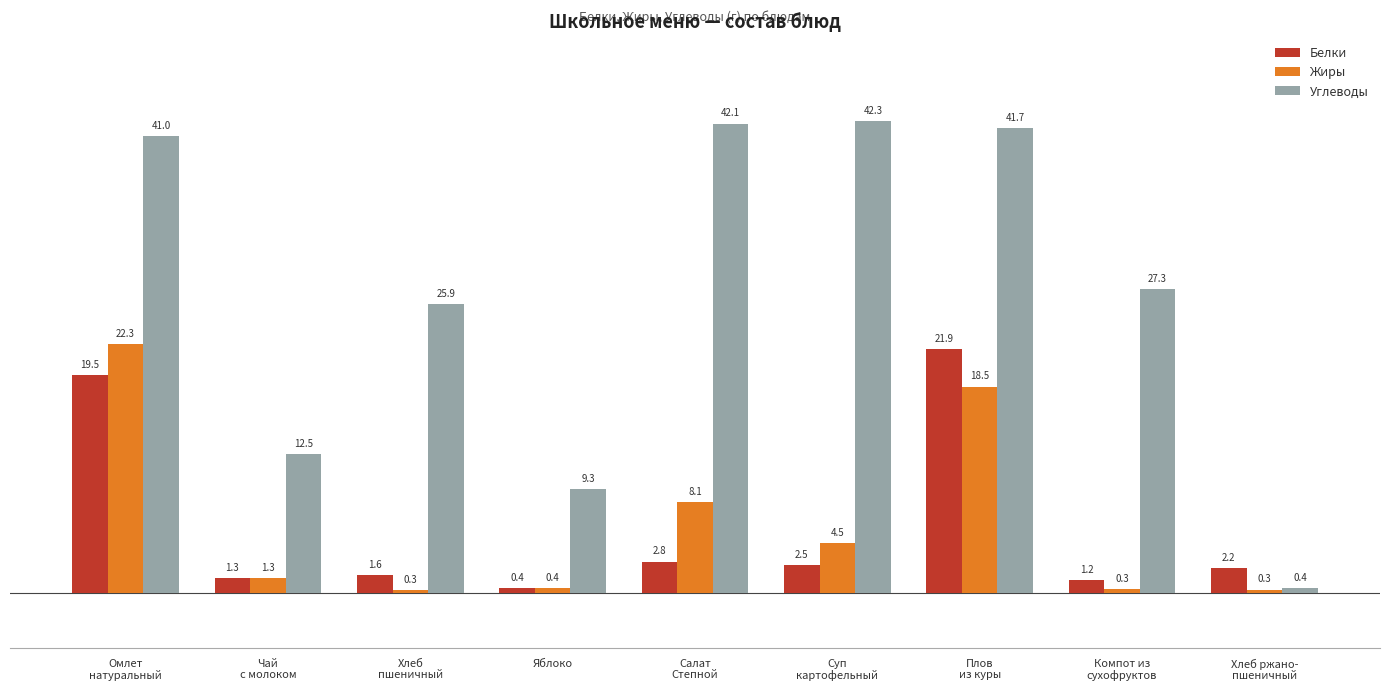

Which series changed the most between Омлет
натуральный and Чай
с молоком?

Углеводы